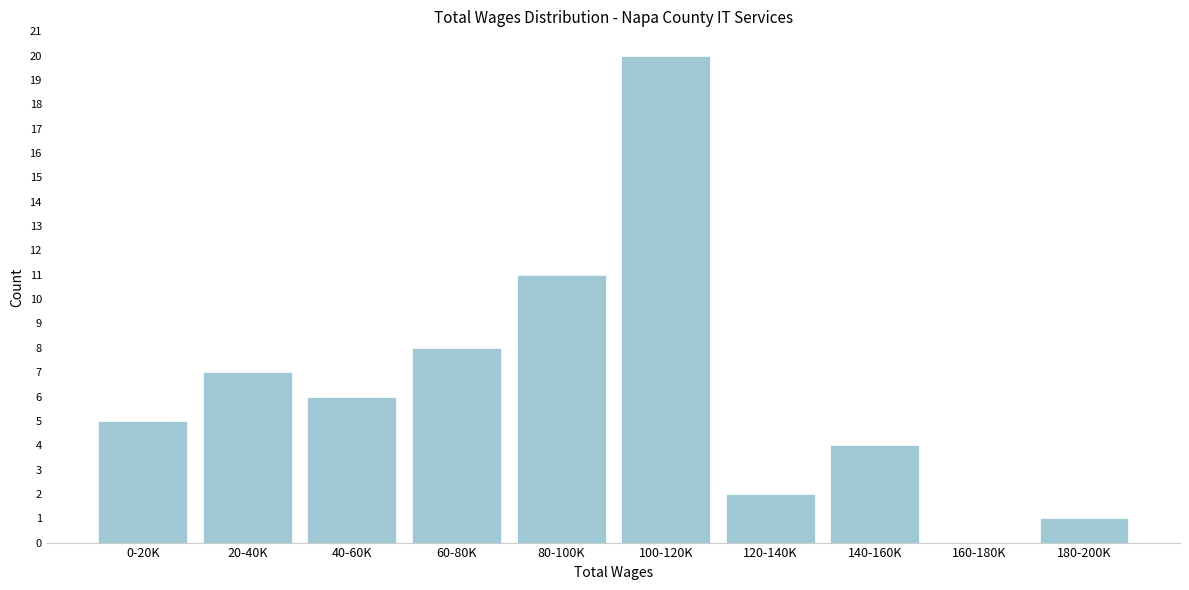

Reading right to left, transcribe all the data shown in this chart.

180-200K=1	160-180K=0	140-160K=4	120-140K=2	100-120K=20	80-100K=11	60-80K=8	40-60K=6	20-40K=7	0-20K=5